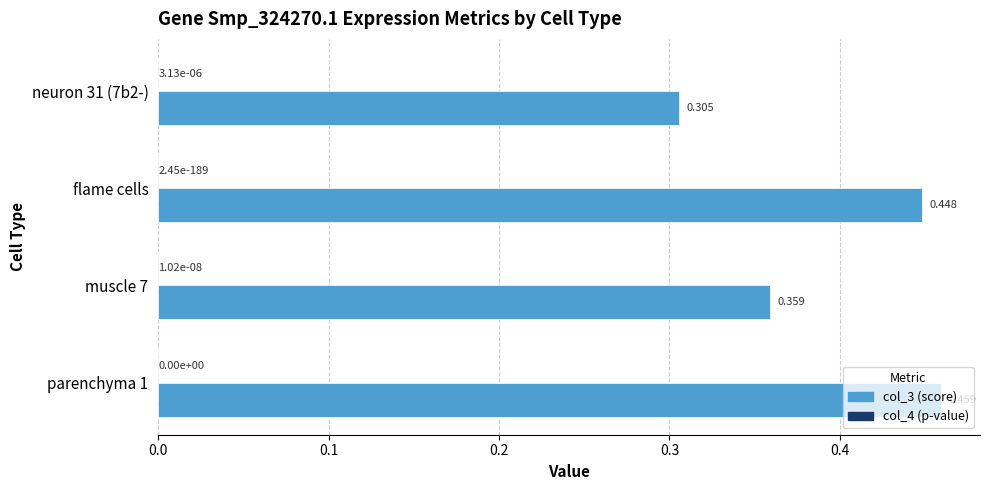

How many data points does each series have?

4